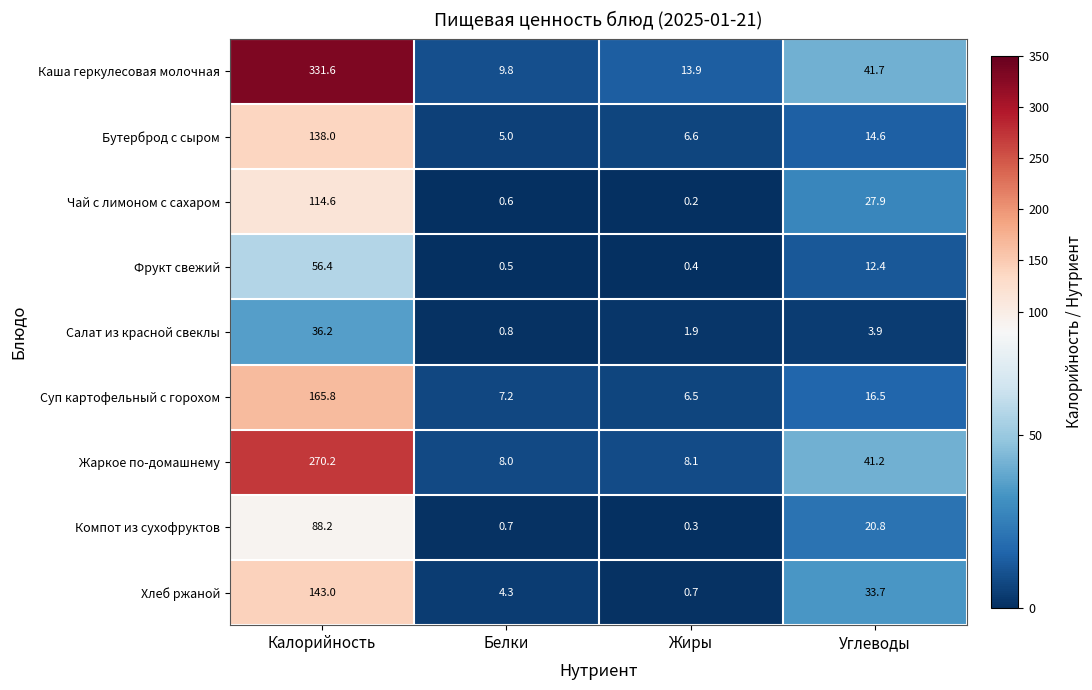

What is the sum of the Суп картофельный с горохом values at Белки and Жиры?

13.7